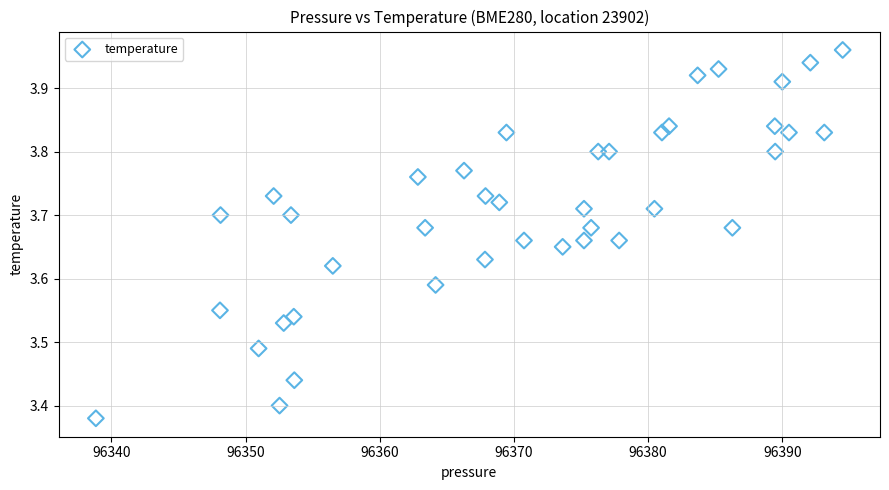

What is the range of X values (max minus min)?

55.7